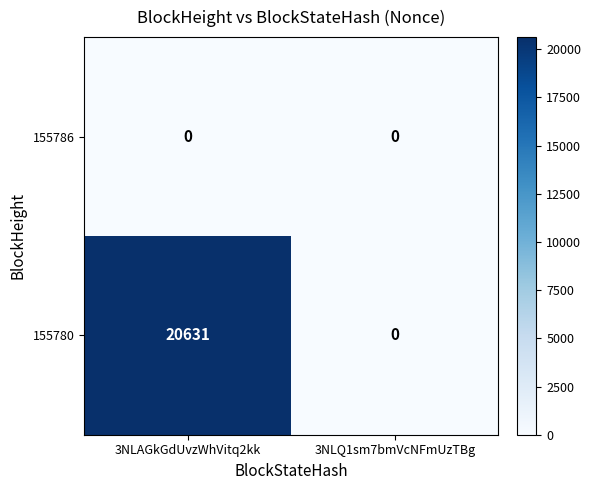

At which category does the chart reach its peak across all series?

3NLAGkGdUvzWhVitq2kk